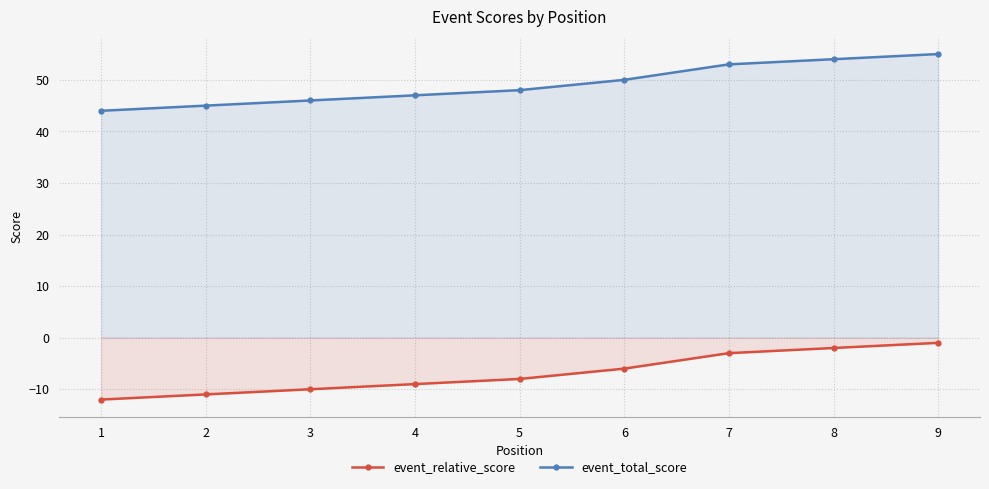

Where is event_relative_score nearest to the value -6?

6